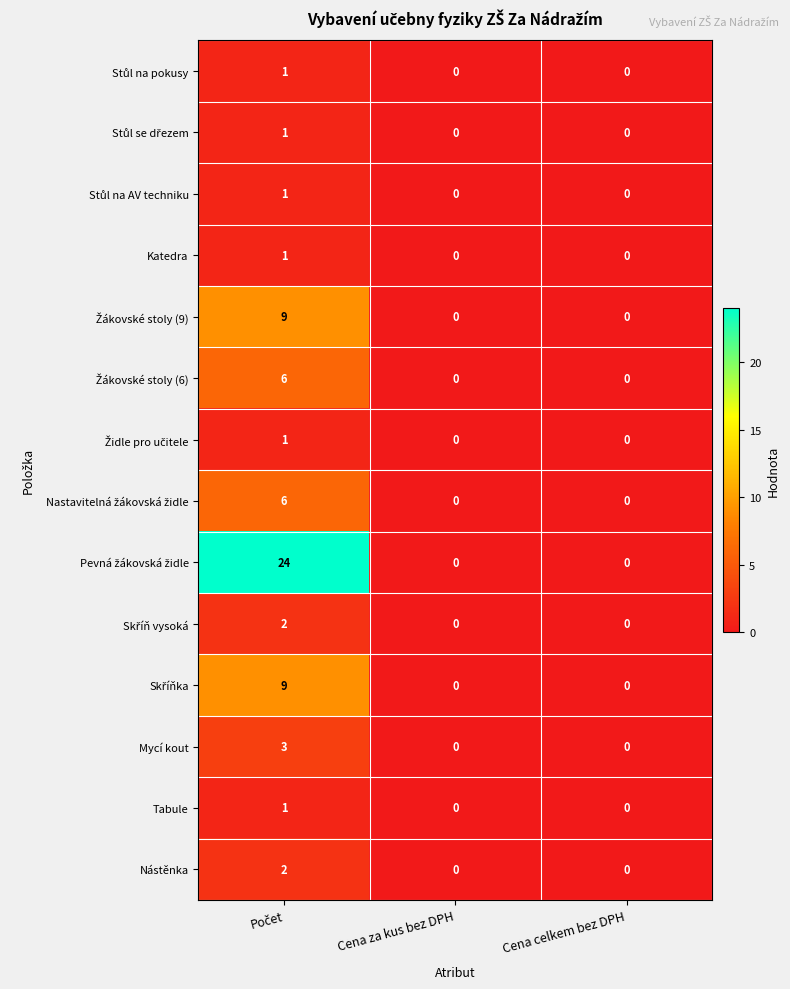

What is the difference between the maximum and minimum values in the Mycí kout series?

3